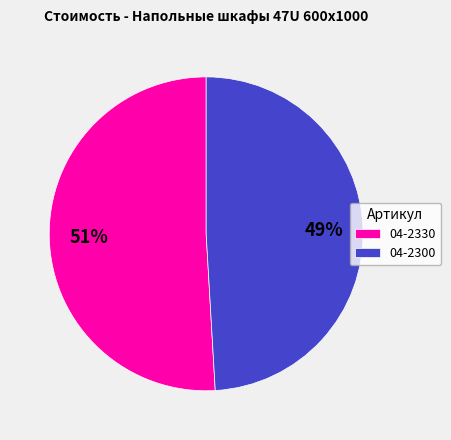

Which has a higher value, 04-2300 or 04-2330?

04-2330